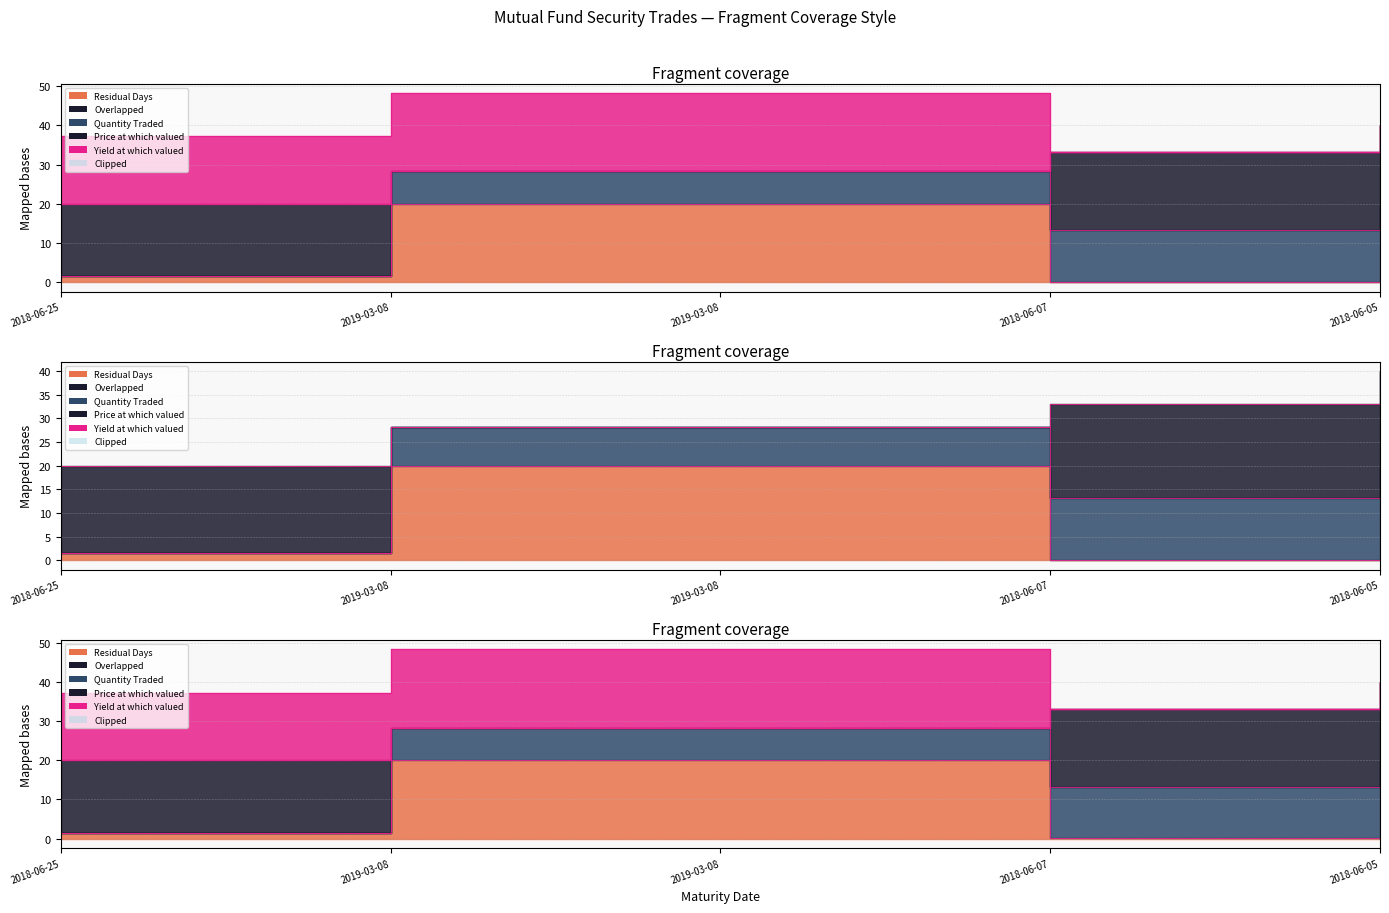

True or false: Quantity Traded has more than 1 points higher than both neighbors.

False